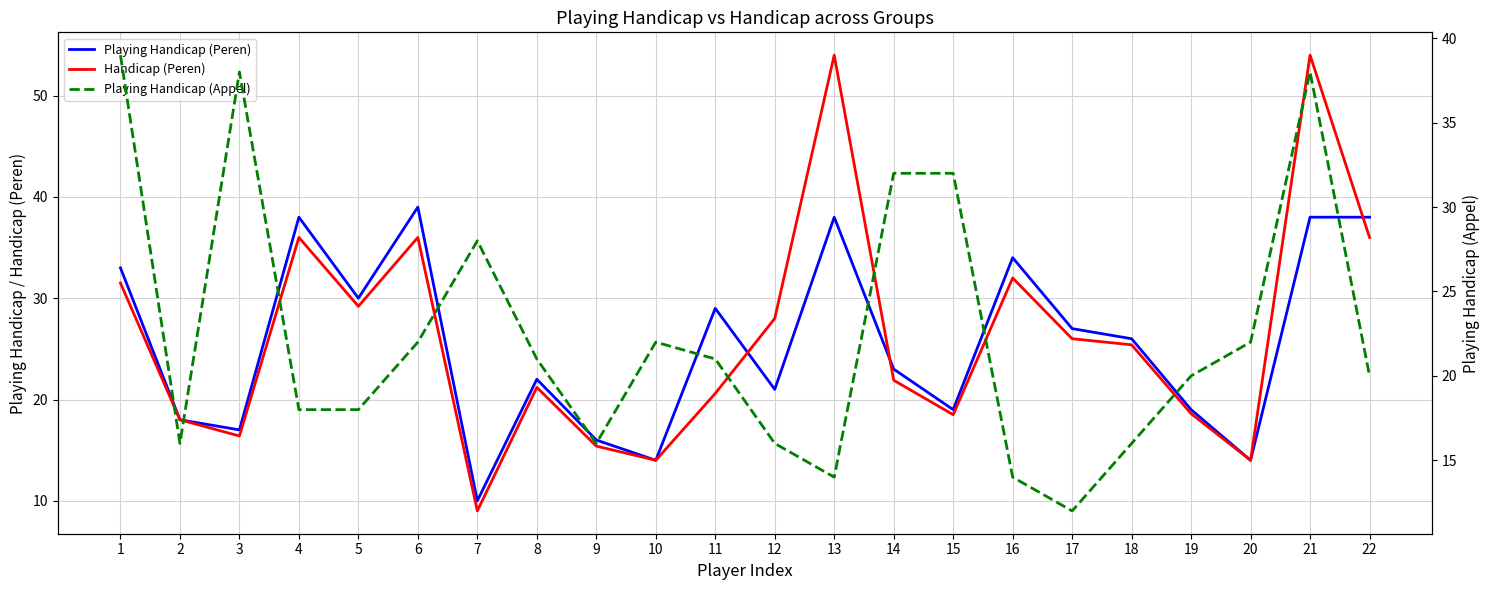

What is the sum of the Playing Handicap (Peren) values at 2 and 19?

37.0